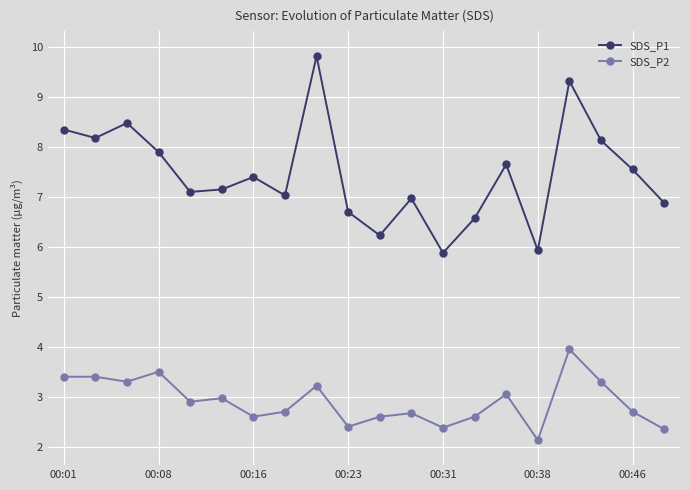

What is the maximum value for SDS_P1?

9.8